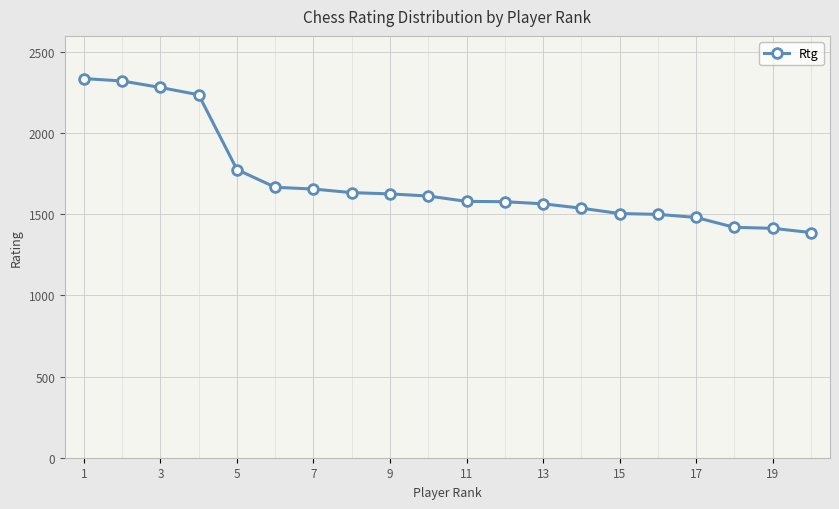

What is the maximum value shown in the chart?

2337